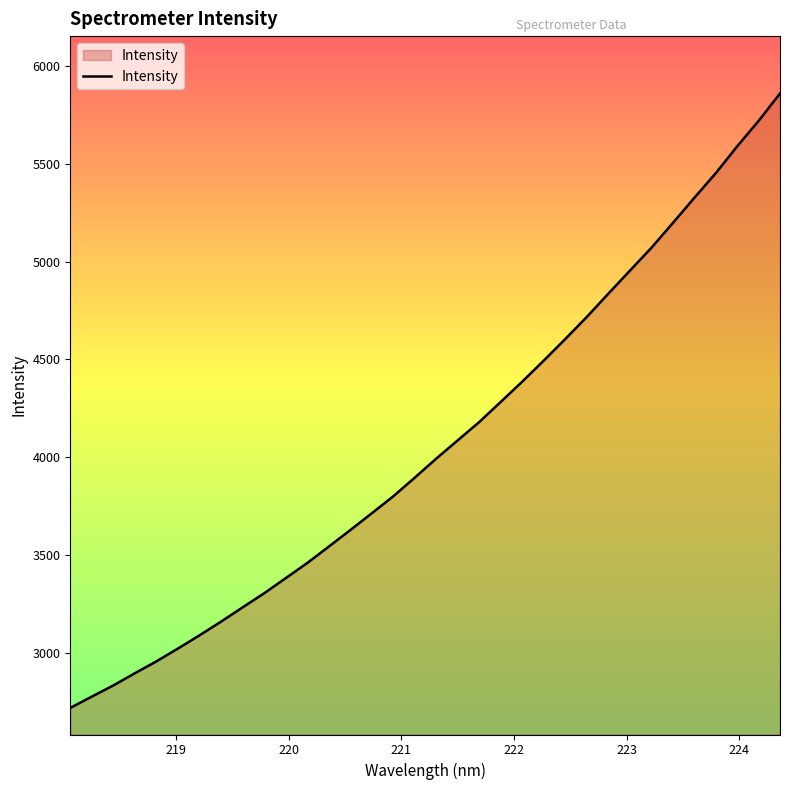

What is the greatest value displayed?

5858.4